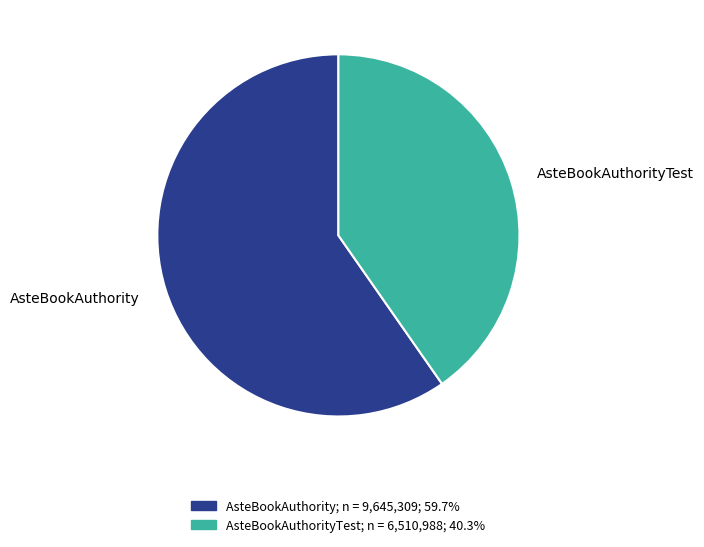

Rank the categories by value from lowest to highest.

AsteBookAuthorityTest, AsteBookAuthority